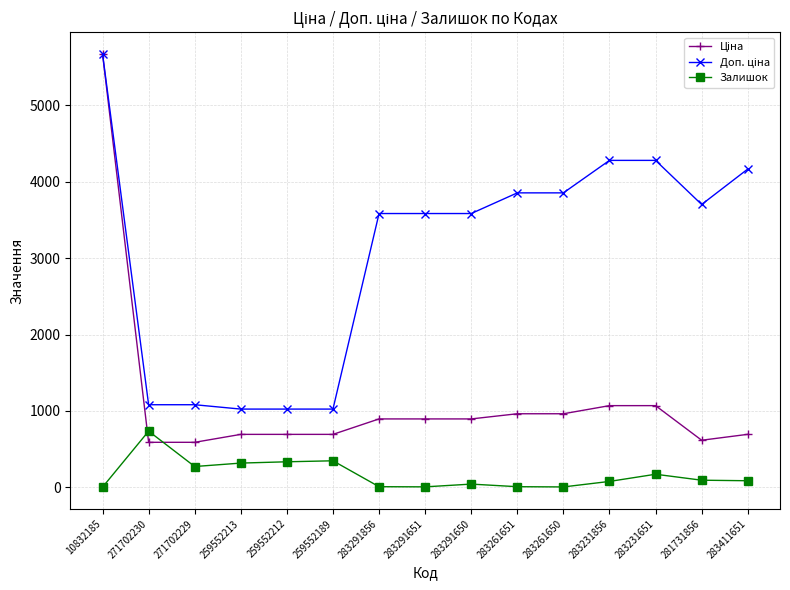

What is the difference between the highest and lowest values at 259552189?

676.6